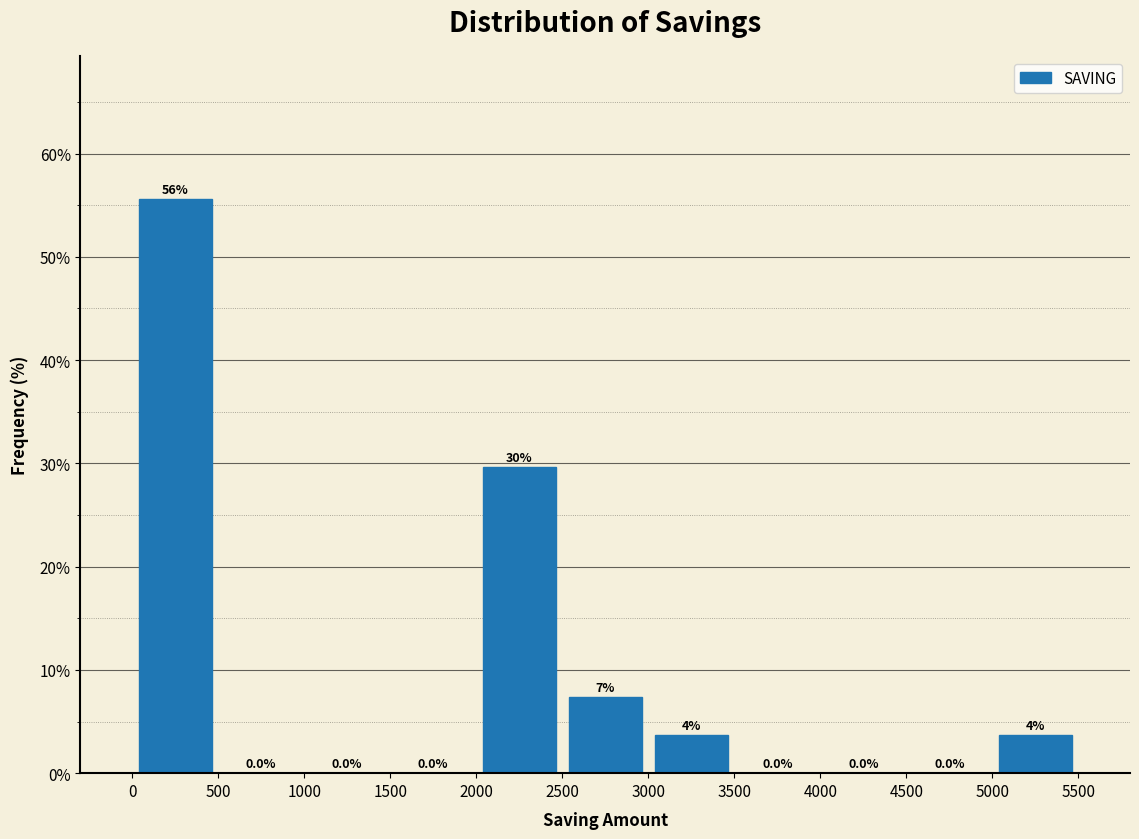

Over which range of the x-axis is the bar tallest?

0 to 500